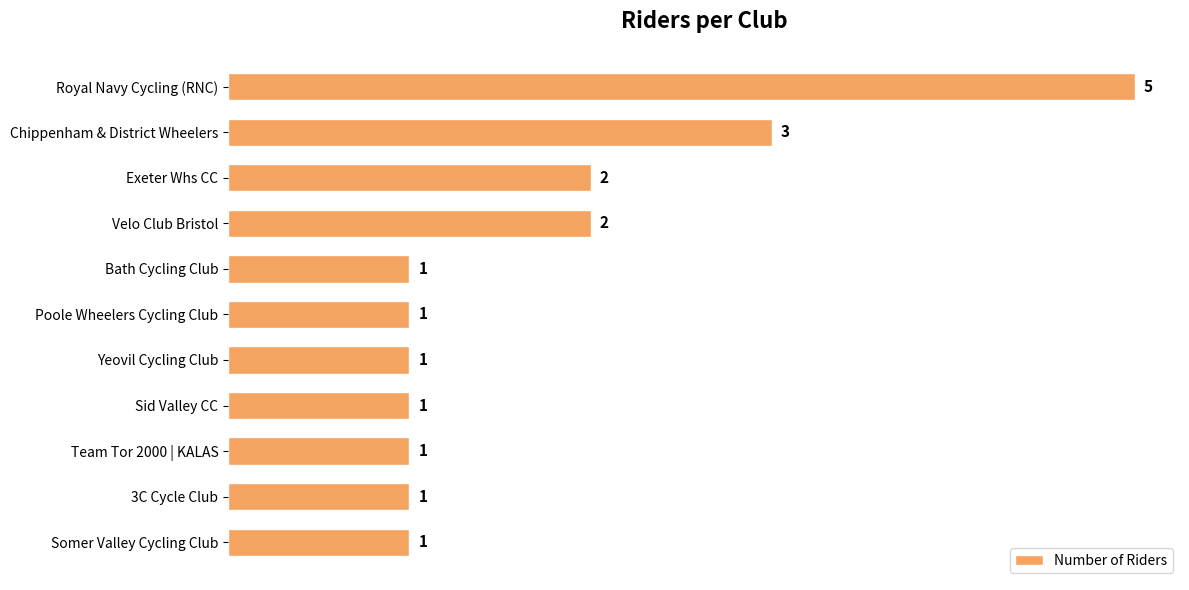

Approximately how many times larger is the value at Velo Club Bristol compared to Somer Valley Cycling Club?

2.0